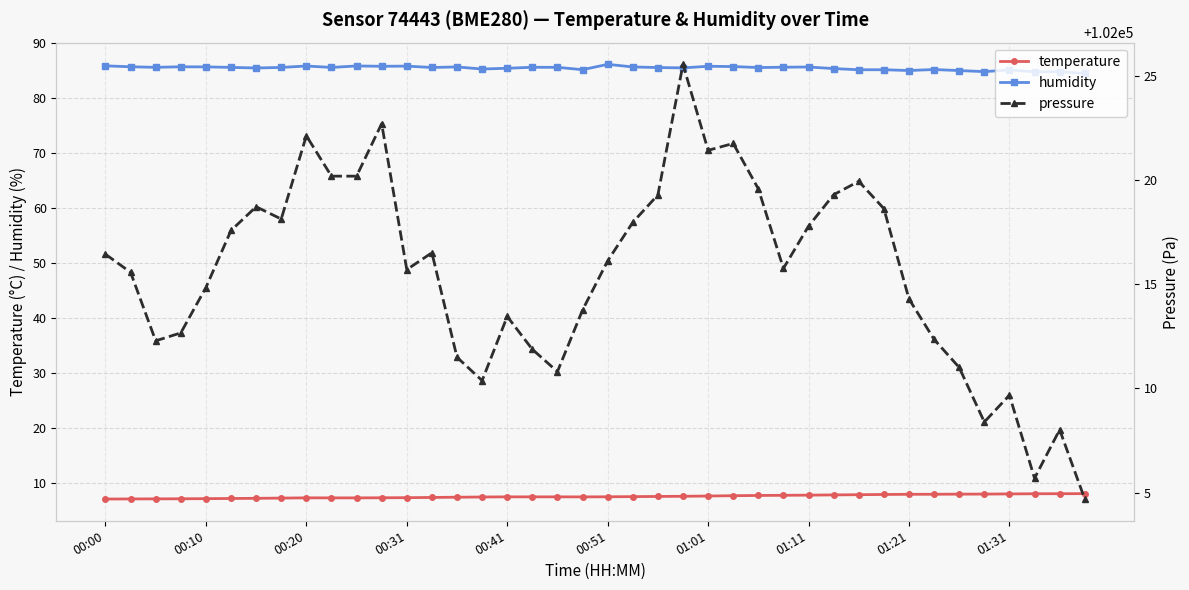

Which series has the widest spread of values?

pressure